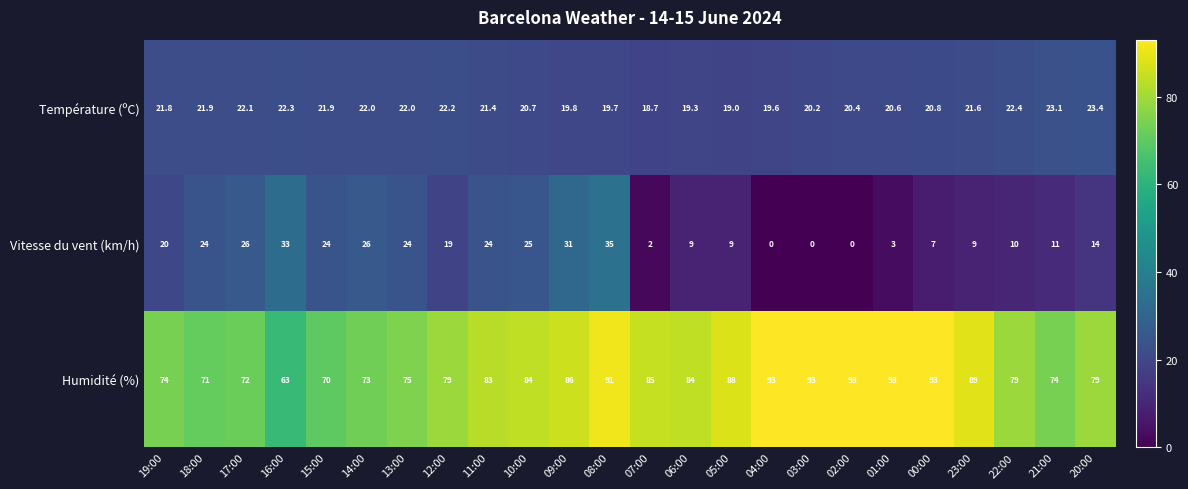

What is the sum of the Température (ºC) values at 19:00 and 05:00?

40.8